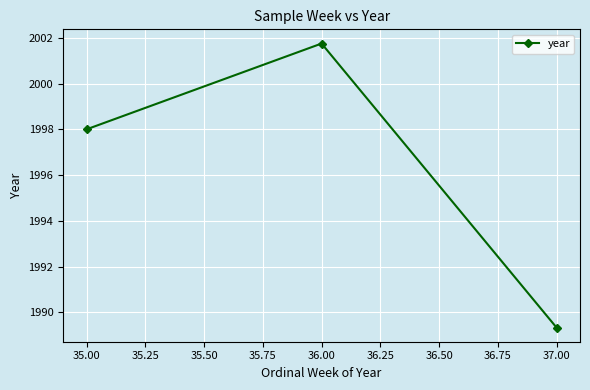

Approximately how many times larger is the value at 36.00 compared to 37.00?

1.0